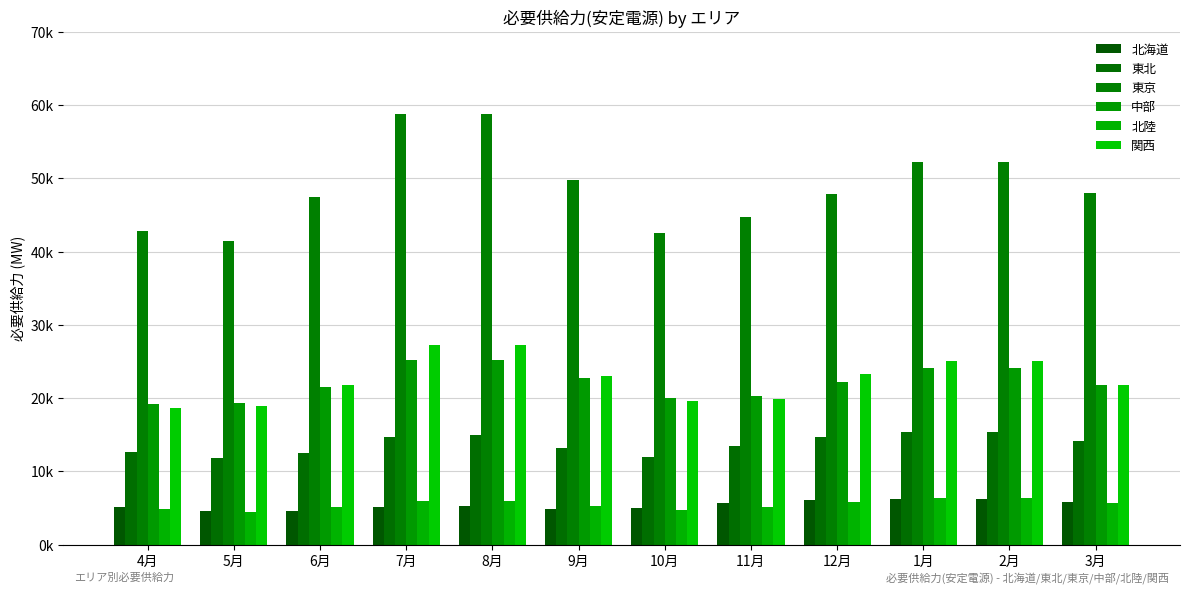

What value does the 中部 series have at 4月?

19226.2